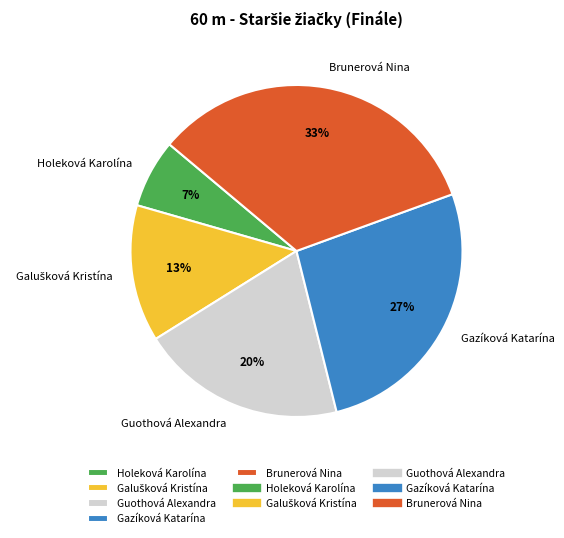

True or false: Brunerová Nina accounts for 27% of the total.

False